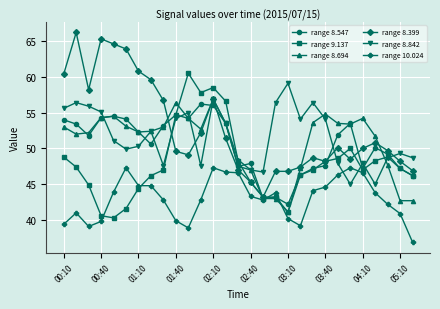

True or false: range 8.547 has more than 2 interior local peaks.

True